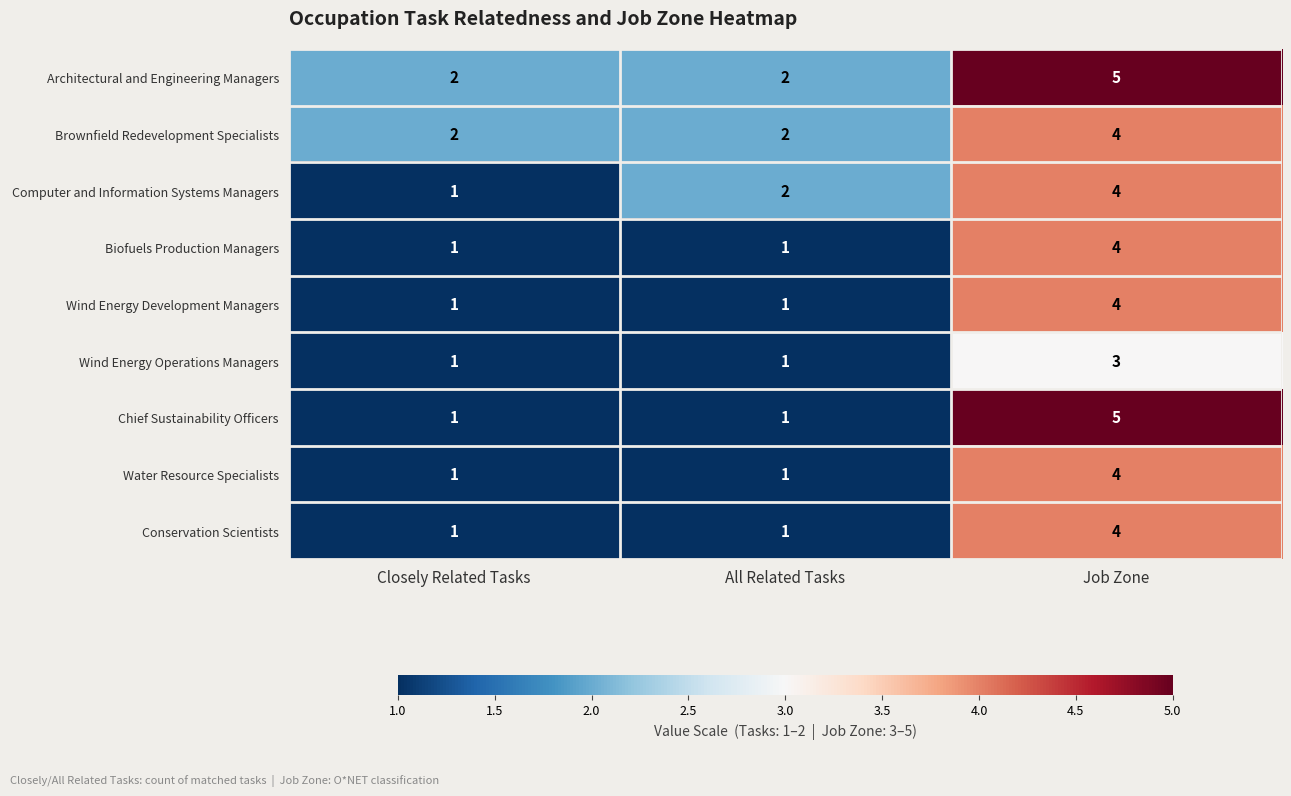

What is the smallest value displayed?

1